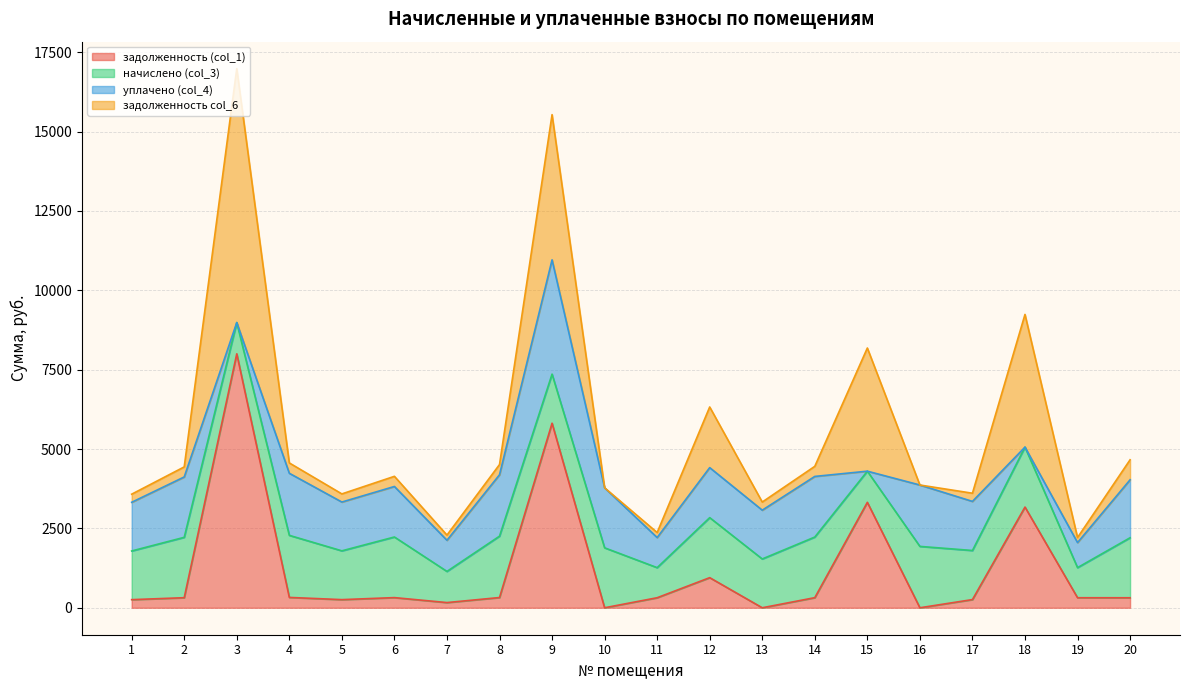

Where do начислено (col_3) and задолженность col_6 first cross each other?

2 and 3